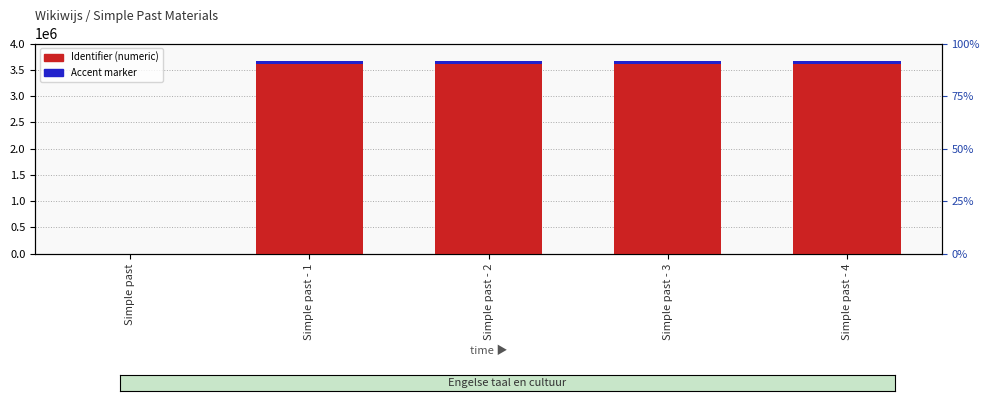

How many groups of bars are there?

5